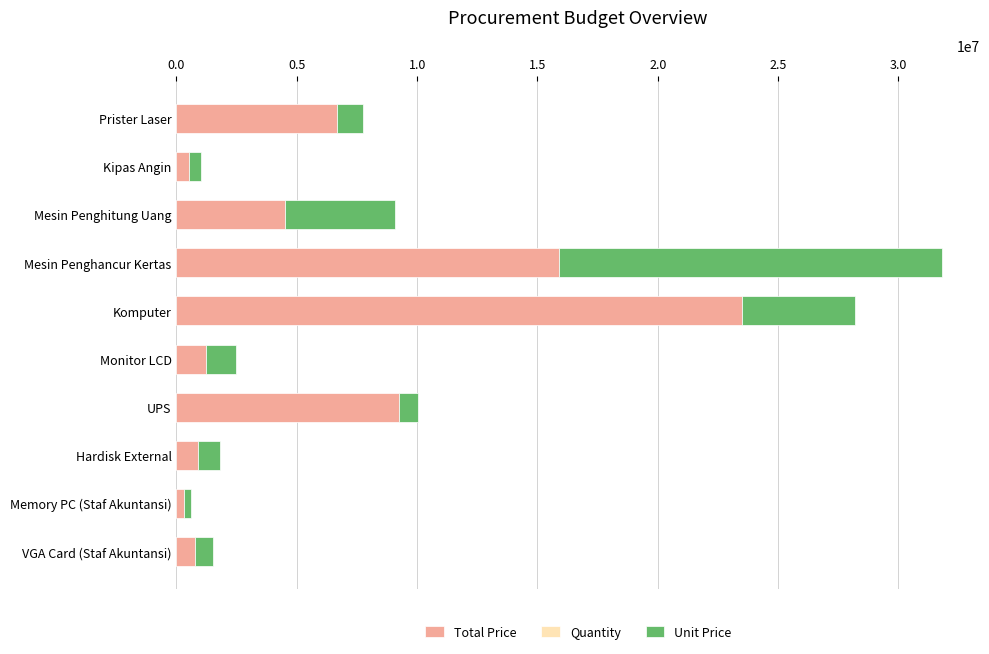

What is the maximum value for Total Price?

23500000